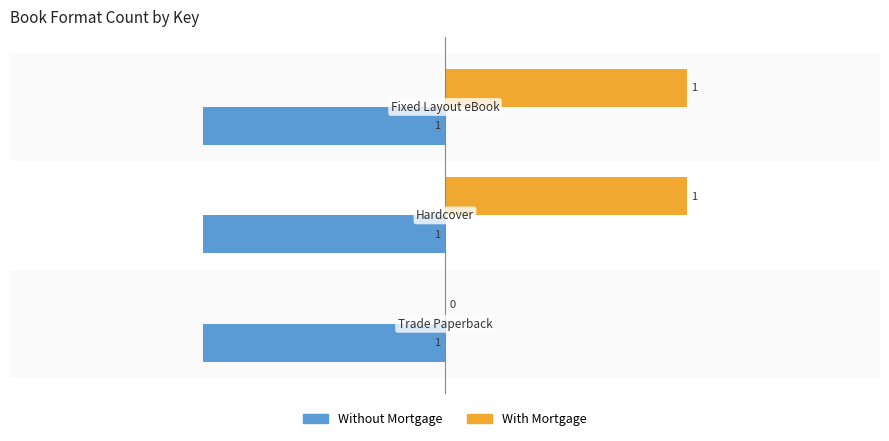

Which series has the largest total across all categories?

With Mortgage